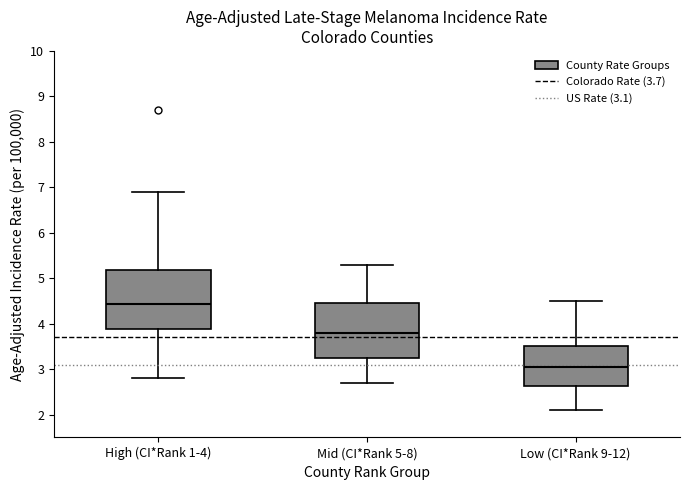

Reading left to right, transcribe this box plot: for each box, give where its median line is, the range the box spans, and where its two whiskers end, as read against the y-axis. The values are not printed on the chart, so give them approximately, as read against the axis.

High (CI*Rank 1-4): median 4.4, box 3.9 to 5.2, whiskers 2.8 to 6.9
Mid (CI*Rank 5-8): median 3.8, box 3.2 to 4.5, whiskers 2.7 to 5.3
Low (CI*Rank 9-12): median 3.1, box 2.6 to 3.5, whiskers 2.1 to 4.5